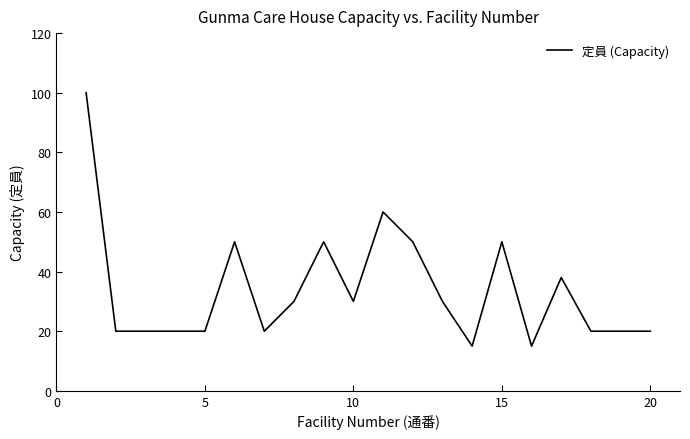

What is the greatest value displayed?

100